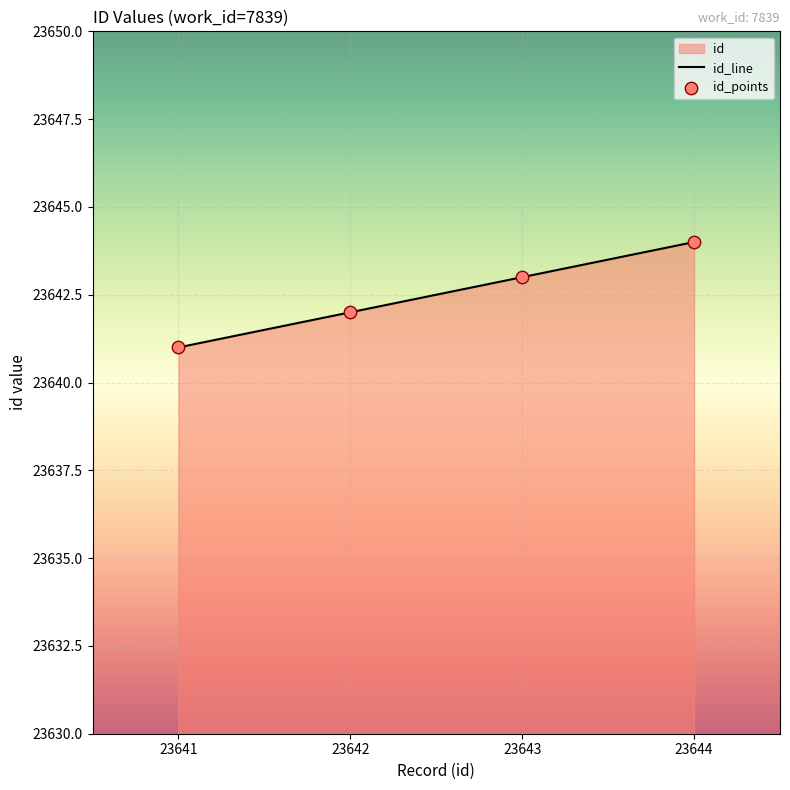

Approximately how many times larger is the value at 23644 compared to 23643?

1.0